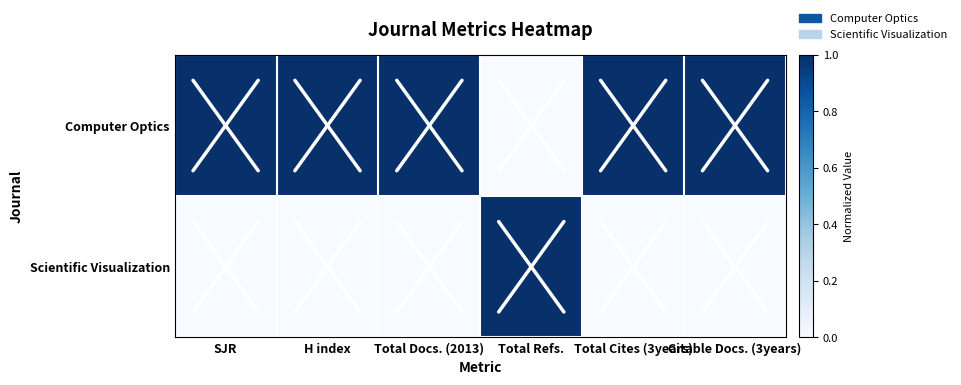

List the series in order of their peak value, lowest first.

Computer Optics, Scientific Visualization